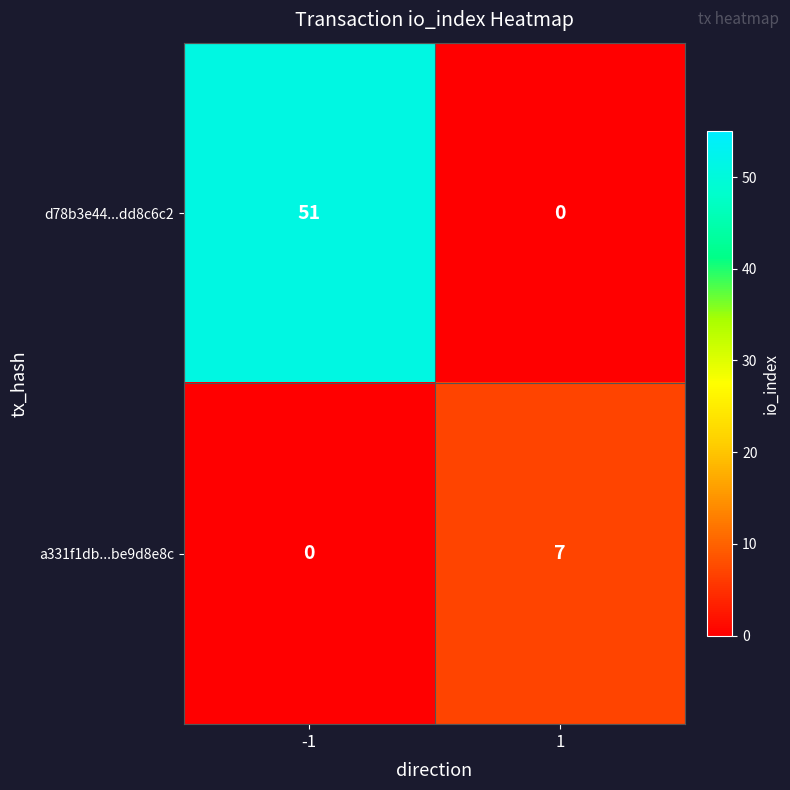

How many categories are shown in the chart?

2